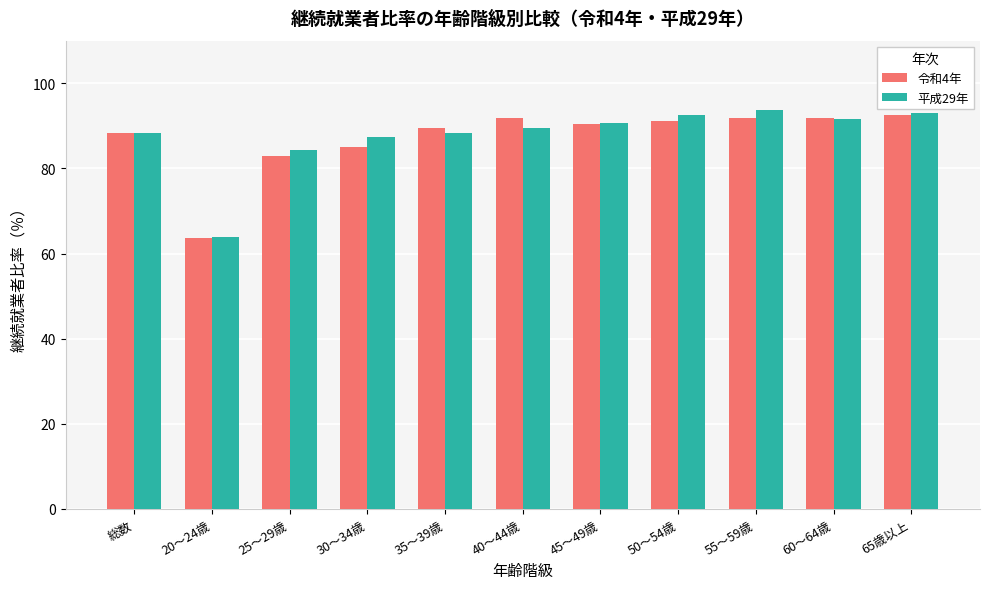

Is it true that 平成29年 equals 84.4 at 25～29歳?

True